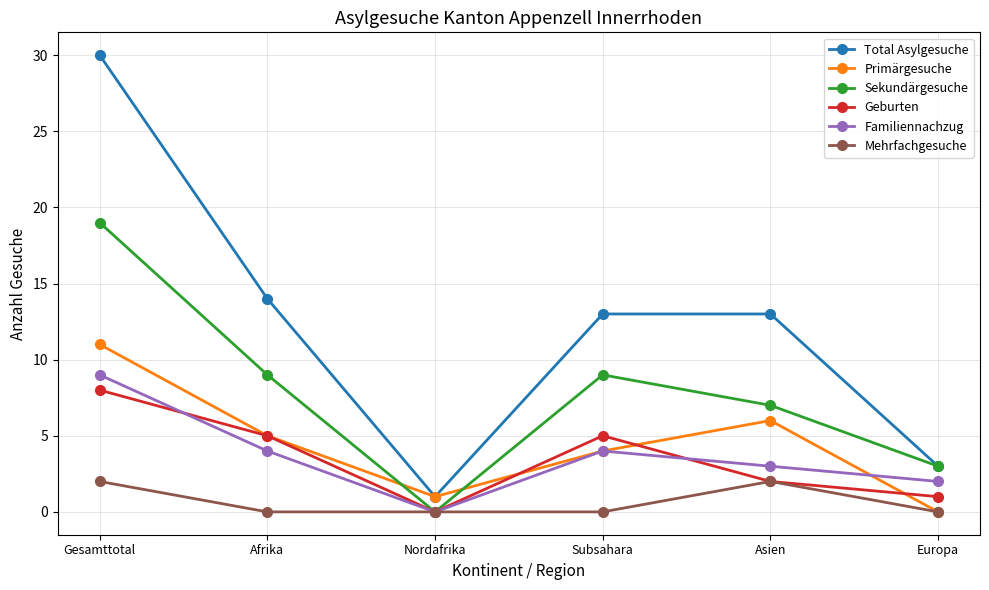

What is the sum of all Sekundärgesuche values?

47